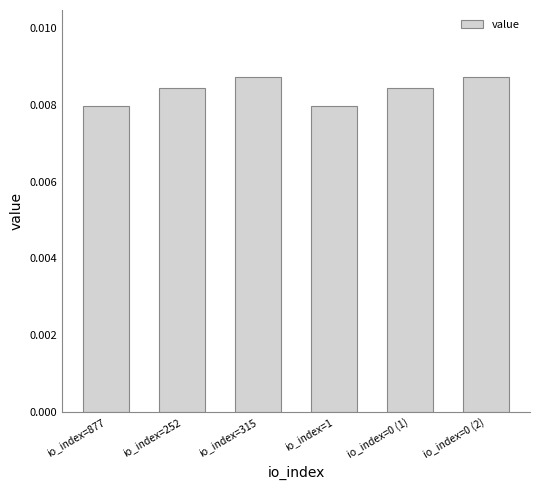

Are the bars grouped side by side (vs. stacked)?

No